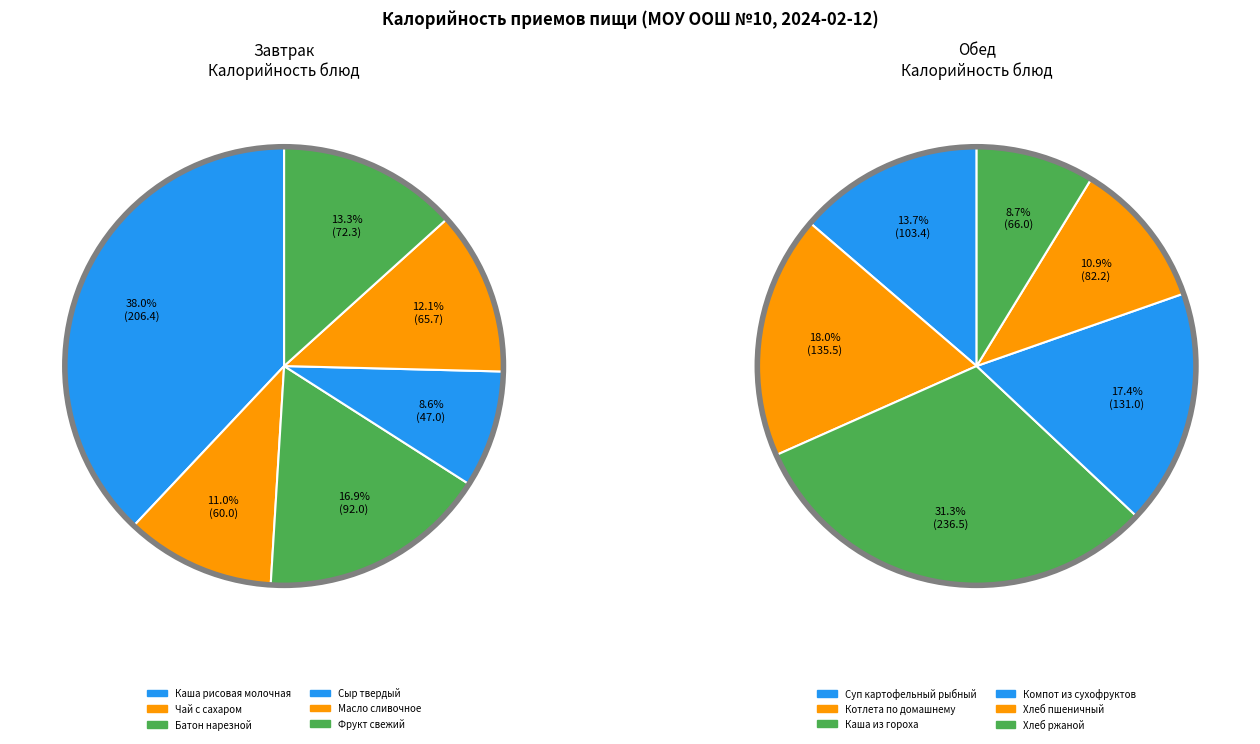

What portion of the pie excludes 0?

62.0%